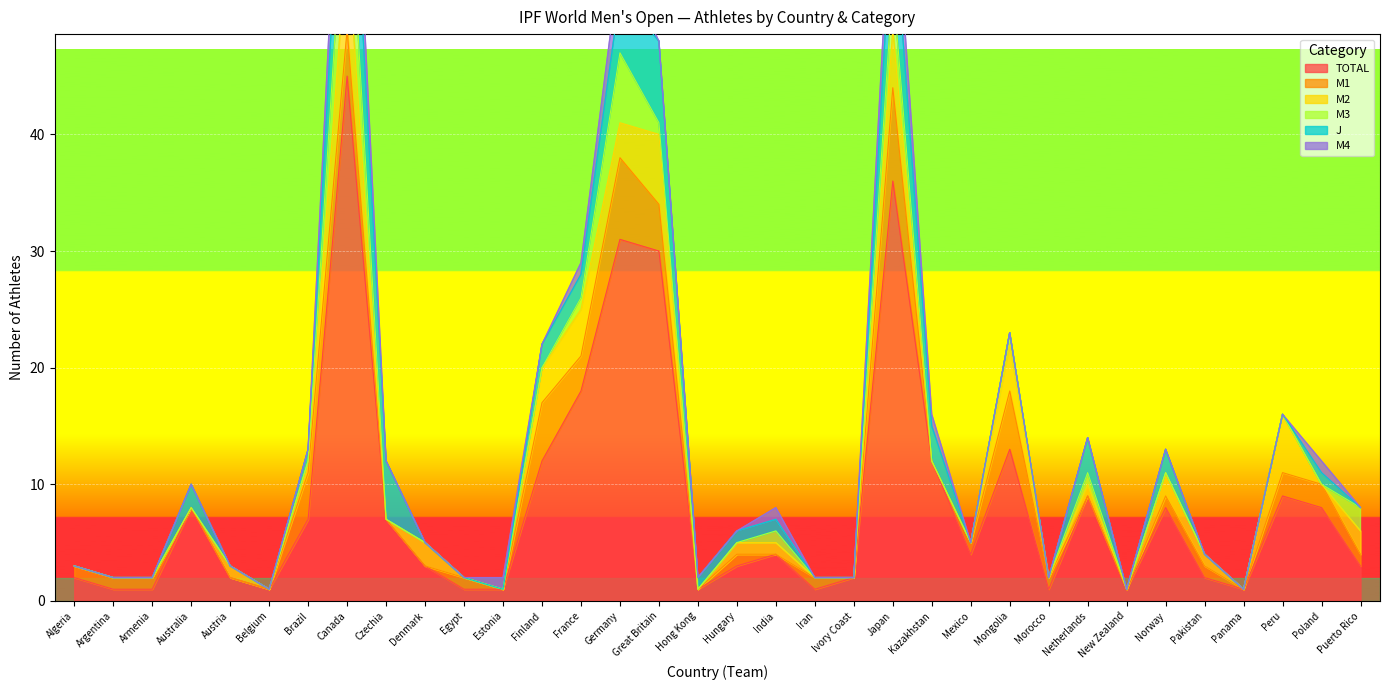

At how many categories does at least one series exceed 4?

15